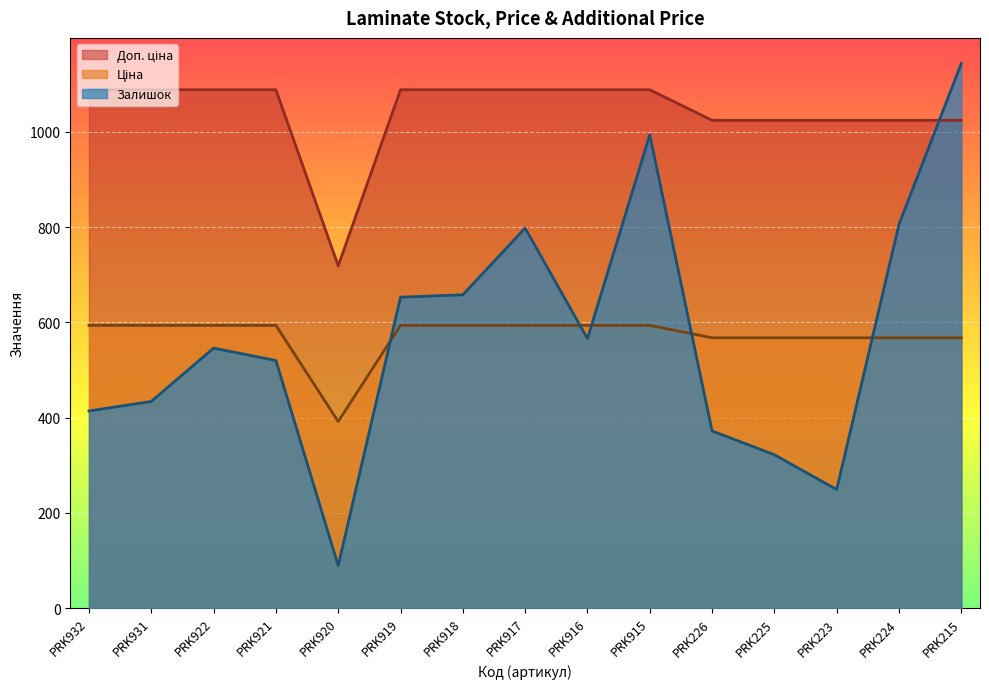

What is the difference between the maximum and minimum values in the Залишок series?

1055.0